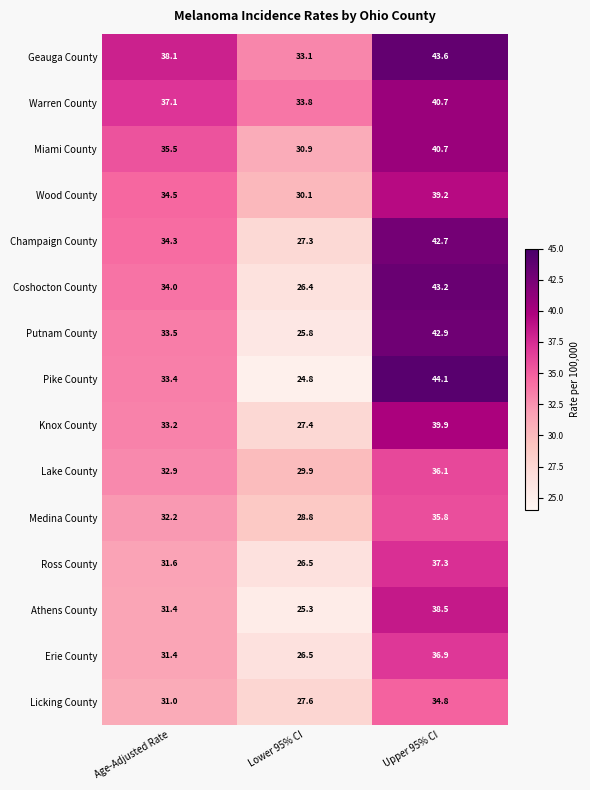

What is the difference between the Geauga County values at Lower 95% CI and Upper 95% CI?

10.5